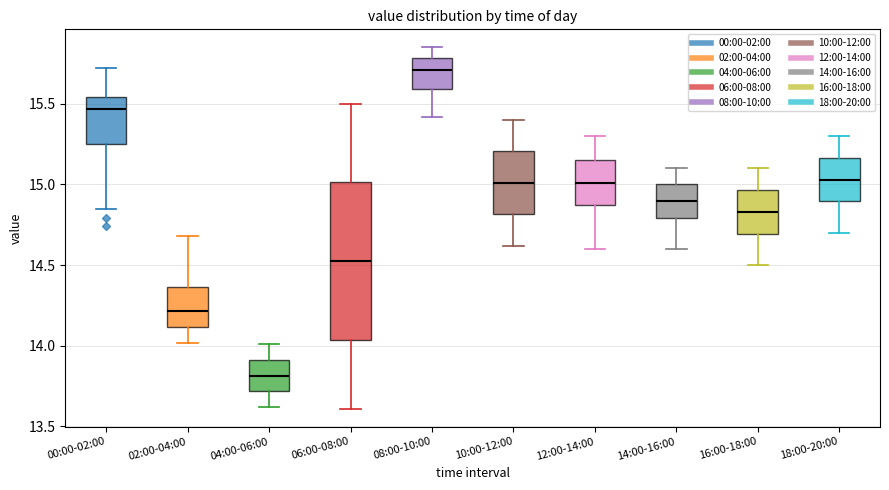

Reading left to right, read every box against the y-axis: the position of its median line, the range the box covers, and the ends of its whiskers. The values are not printed on the chart, so give them approximately, as read against the axis.

00:00-02:00: median 15.45, box 15.25 to 15.55, whiskers 14.85 to 15.70
02:00-04:00: median 14.20, box 14.10 to 14.35, whiskers 14.00 to 14.70
04:00-06:00: median 13.80, box 13.70 to 13.90, whiskers 13.60 to 14.00
06:00-08:00: median 14.55, box 14.05 to 15.00, whiskers 13.60 to 15.50
08:00-10:00: median 15.70, box 15.60 to 15.80, whiskers 15.40 to 15.85
10:00-12:00: median 15.00, box 14.80 to 15.20, whiskers 14.60 to 15.40
12:00-14:00: median 15.00, box 14.90 to 15.15, whiskers 14.60 to 15.30
14:00-16:00: median 14.90, box 14.80 to 15.00, whiskers 14.60 to 15.10
16:00-18:00: median 14.85, box 14.70 to 14.95, whiskers 14.50 to 15.10
18:00-20:00: median 15.05, box 14.90 to 15.15, whiskers 14.70 to 15.30